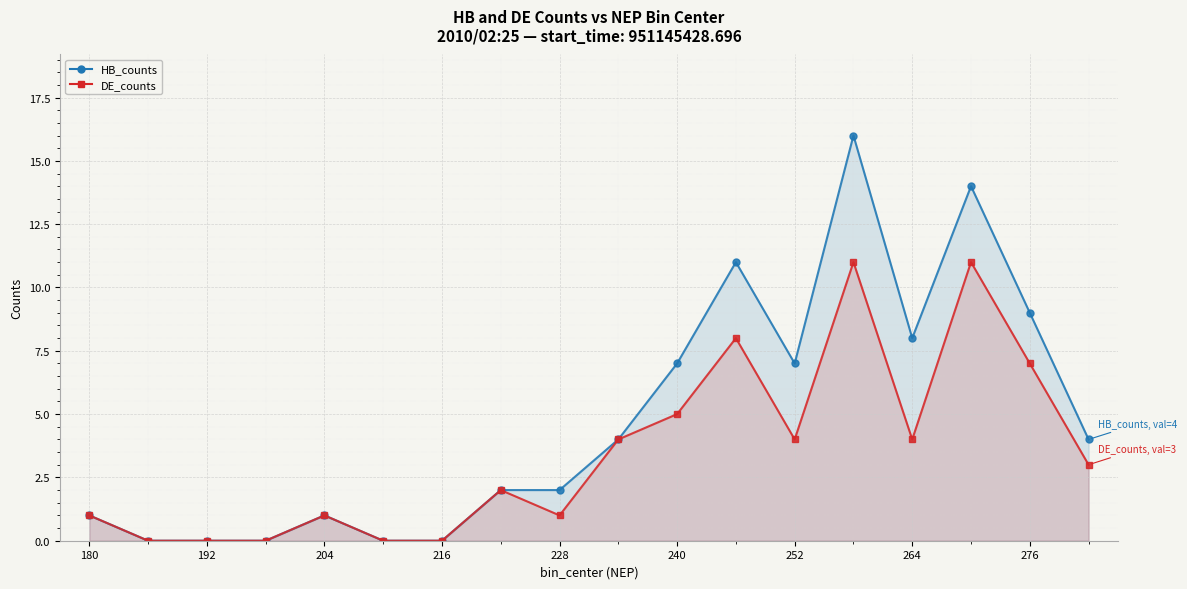

Reading left to right, transcribe all the data shown in this chart.

HB_counts: 1	0	0	0	1	0	0	2	2	4	7	11	7	16	8	14	9	4
DE_counts: 1	0	0	0	1	0	0	2	1	4	5	8	4	11	4	11	7	3